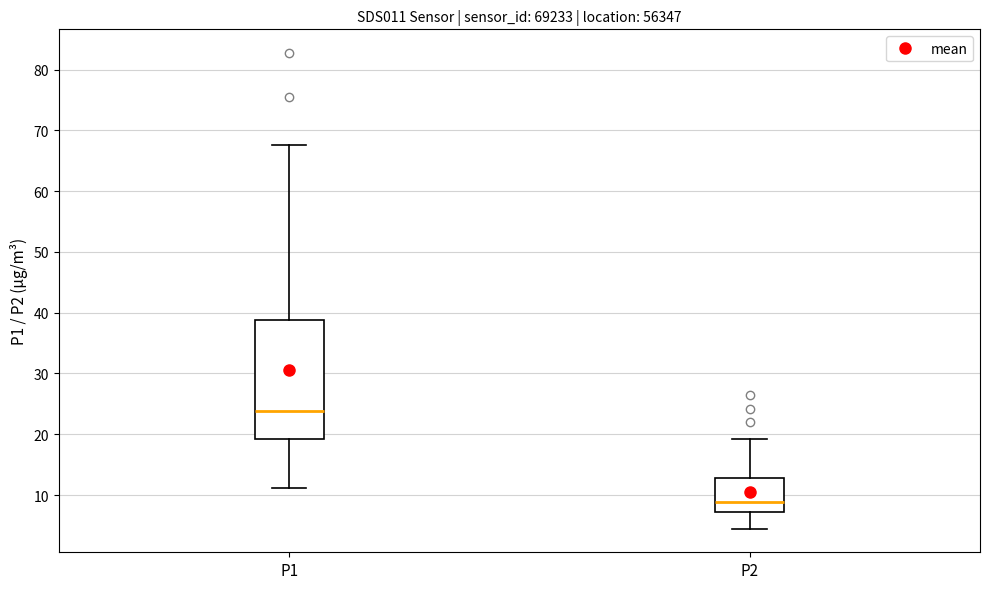

Reading left to right, transcribe this box plot: for each box, give where its median line is, the range the box spans, and where its two whiskers end, as read against the y-axis. The values are not printed on the chart, so give them approximately, as read against the axis.

P1: median 24, box 19 to 39, whiskers 11 to 68
P2: median 9, box 7 to 13, whiskers 5 to 19